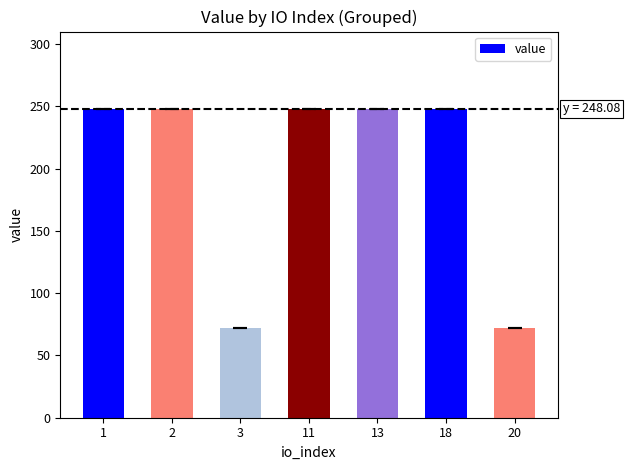

Reading left to right, list all the values displayed in this chart.

1=248.1	2=248.1	3=71.9	11=248.1	13=248.1	18=248.1	20=71.9